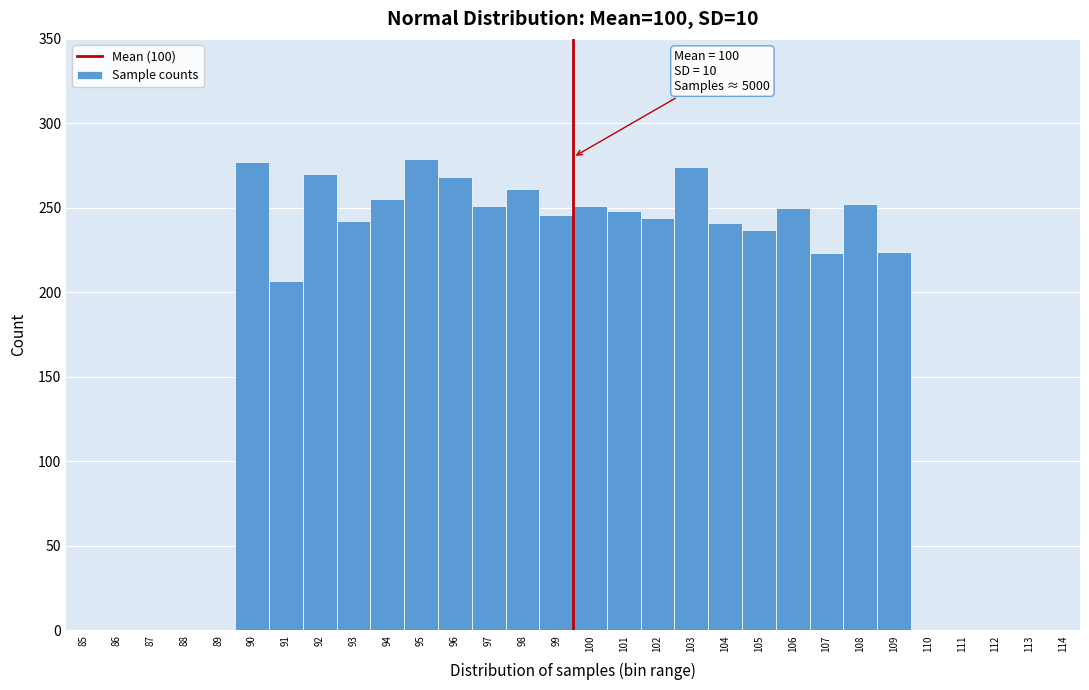

Is it true that the value at 107 is 297?

False